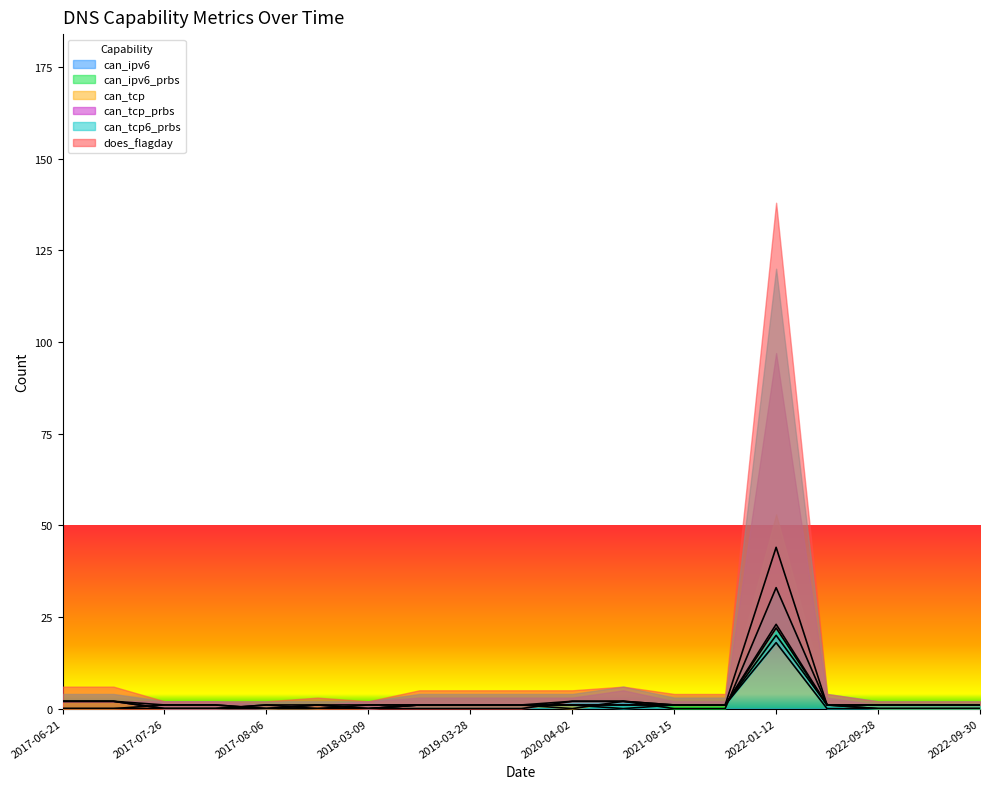

At which label does can_tcp6_prbs first exceed 1?

2017-06-21